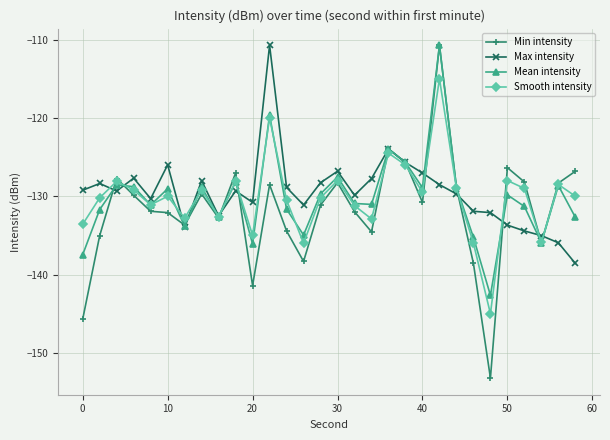

What is the lowest value of the Smooth intensity series?

-145.0